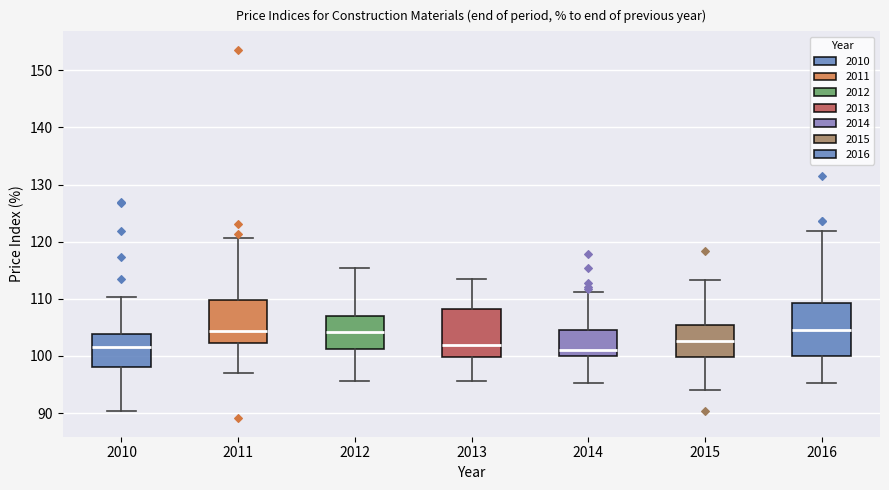

Reading left to right, read every box against the y-axis: the position of its median line, the range the box covers, and the ends of its whiskers. The values are not printed on the chart, so give them approximately, as read against the axis.

2010: median 102, box 98 to 104, whiskers 90 to 110
2011: median 104, box 102 to 110, whiskers 97 to 121
2012: median 104, box 101 to 107, whiskers 96 to 115
2013: median 102, box 100 to 108, whiskers 96 to 113
2014: median 101, box 100 to 105, whiskers 95 to 111
2015: median 103, box 100 to 106, whiskers 94 to 113
2016: median 105, box 100 to 109, whiskers 95 to 122